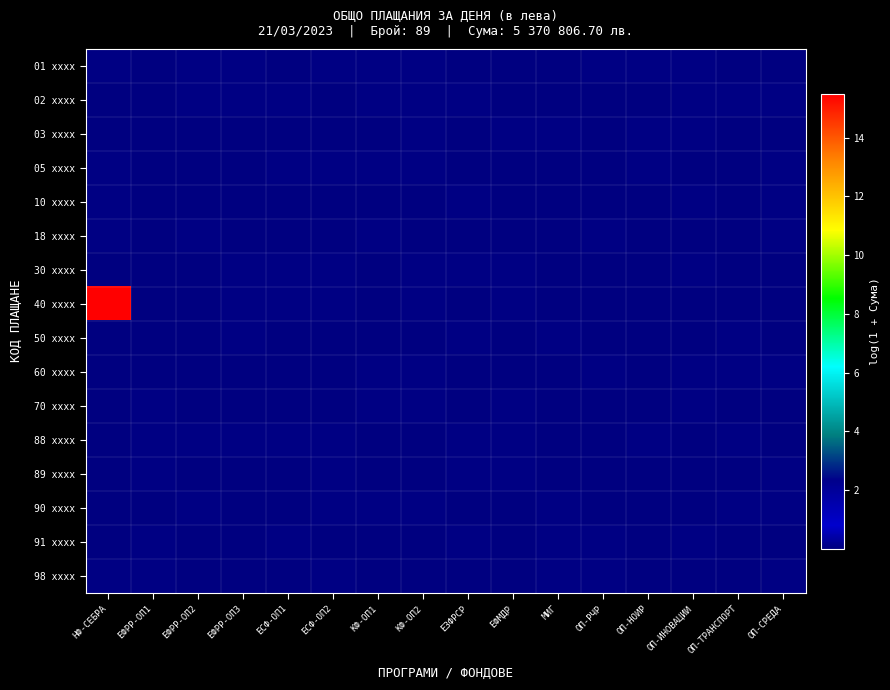

List the series in order of their peak value, highest first.

40 xxxx, 88 xxxx, 01 xxxx, 89 xxxx, 02 xxxx, 30 xxxx, 91 xxxx, 50 xxxx, 90 xxxx, 70 xxxx, 60 xxxx, 98 xxxx, 10 xxxx, 03 xxxx, 18 xxxx, 05 xxxx